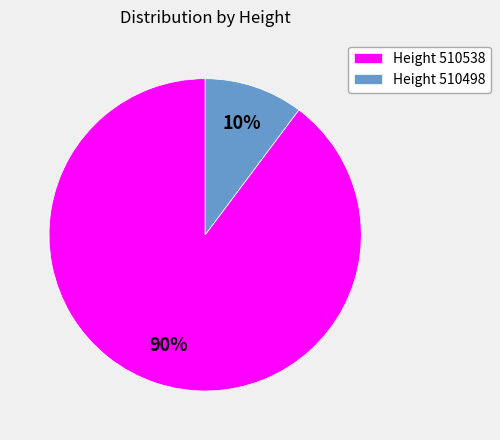

To the nearest percent, what is the difference between the largest and smallest slice percentages?

80%